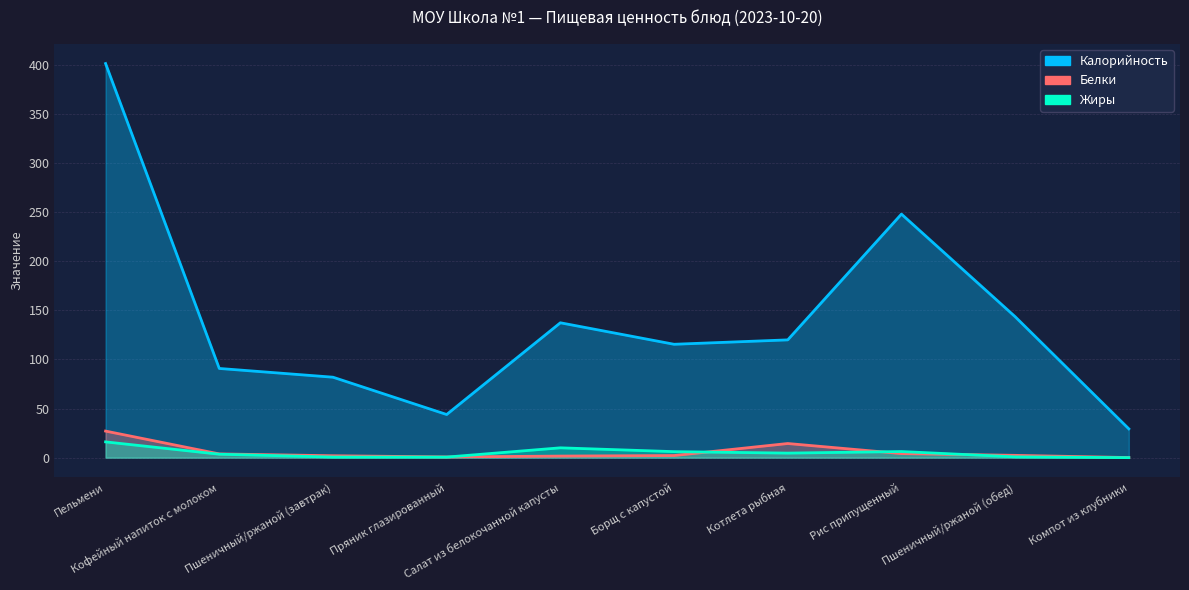

How many lines are shown in the chart?

3